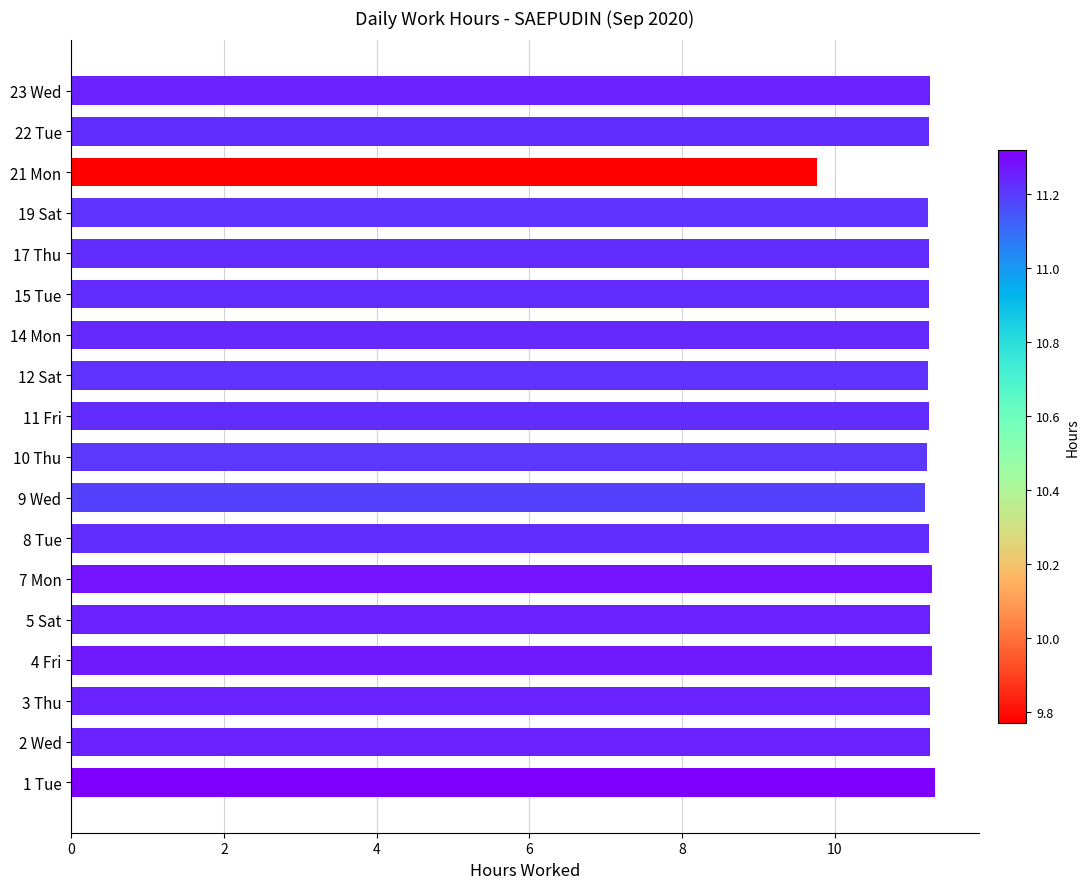

Count the number of categories in the chart.

18